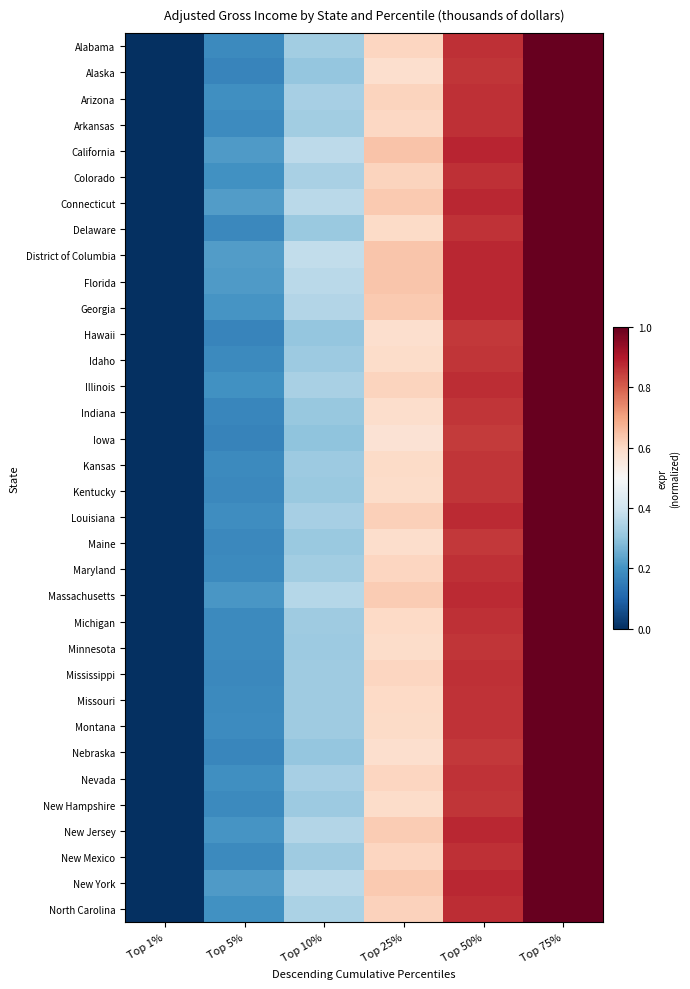

Reading left to right, list all the values displayed in this chart.

Alabama: Top 1%=0.0	Top 5%=0.2	Top 10%=0.3	Top 25%=0.6	Top 50%=0.9	Top 75%=1.0
Alaska: Top 1%=0.0	Top 5%=0.2	Top 10%=0.3	Top 25%=0.6	Top 50%=0.9	Top 75%=1.0
Arizona: Top 1%=0.0	Top 5%=0.2	Top 10%=0.3	Top 25%=0.6	Top 50%=0.9	Top 75%=1.0
Arkansas: Top 1%=0.0	Top 5%=0.2	Top 10%=0.3	Top 25%=0.6	Top 50%=0.9	Top 75%=1.0
California: Top 1%=0.0	Top 5%=0.2	Top 10%=0.4	Top 25%=0.6	Top 50%=0.9	Top 75%=1.0
Colorado: Top 1%=0.0	Top 5%=0.2	Top 10%=0.3	Top 25%=0.6	Top 50%=0.9	Top 75%=1.0
Connecticut: Top 1%=0.0	Top 5%=0.2	Top 10%=0.4	Top 25%=0.6	Top 50%=0.9	Top 75%=1.0
Delaware: Top 1%=0.0	Top 5%=0.2	Top 10%=0.3	Top 25%=0.6	Top 50%=0.9	Top 75%=1.0
District of Columbia: Top 1%=0.0	Top 5%=0.2	Top 10%=0.4	Top 25%=0.6	Top 50%=0.9	Top 75%=1.0
Florida: Top 1%=0.0	Top 5%=0.2	Top 10%=0.4	Top 25%=0.6	Top 50%=0.9	Top 75%=1.0
Georgia: Top 1%=0.0	Top 5%=0.2	Top 10%=0.4	Top 25%=0.6	Top 50%=0.9	Top 75%=1.0
Hawaii: Top 1%=0.0	Top 5%=0.2	Top 10%=0.3	Top 25%=0.6	Top 50%=0.9	Top 75%=1.0
Idaho: Top 1%=0.0	Top 5%=0.2	Top 10%=0.3	Top 25%=0.6	Top 50%=0.9	Top 75%=1.0
Illinois: Top 1%=0.0	Top 5%=0.2	Top 10%=0.3	Top 25%=0.6	Top 50%=0.9	Top 75%=1.0
Indiana: Top 1%=0.0	Top 5%=0.2	Top 10%=0.3	Top 25%=0.6	Top 50%=0.9	Top 75%=1.0
Iowa: Top 1%=0.0	Top 5%=0.2	Top 10%=0.3	Top 25%=0.6	Top 50%=0.8	Top 75%=1.0
Kansas: Top 1%=0.0	Top 5%=0.2	Top 10%=0.3	Top 25%=0.6	Top 50%=0.9	Top 75%=1.0
Kentucky: Top 1%=0.0	Top 5%=0.2	Top 10%=0.3	Top 25%=0.6	Top 50%=0.9	Top 75%=1.0
Louisiana: Top 1%=0.0	Top 5%=0.2	Top 10%=0.3	Top 25%=0.6	Top 50%=0.9	Top 75%=1.0
Maine: Top 1%=0.0	Top 5%=0.2	Top 10%=0.3	Top 25%=0.6	Top 50%=0.9	Top 75%=1.0
Maryland: Top 1%=0.0	Top 5%=0.2	Top 10%=0.3	Top 25%=0.6	Top 50%=0.9	Top 75%=1.0
Massachusetts: Top 1%=0.0	Top 5%=0.2	Top 10%=0.4	Top 25%=0.6	Top 50%=0.9	Top 75%=1.0
Michigan: Top 1%=0.0	Top 5%=0.2	Top 10%=0.3	Top 25%=0.6	Top 50%=0.9	Top 75%=1.0
Minnesota: Top 1%=0.0	Top 5%=0.2	Top 10%=0.3	Top 25%=0.6	Top 50%=0.9	Top 75%=1.0
Mississippi: Top 1%=0.0	Top 5%=0.2	Top 10%=0.3	Top 25%=0.6	Top 50%=0.9	Top 75%=1.0
Missouri: Top 1%=0.0	Top 5%=0.2	Top 10%=0.3	Top 25%=0.6	Top 50%=0.9	Top 75%=1.0
Montana: Top 1%=0.0	Top 5%=0.2	Top 10%=0.3	Top 25%=0.6	Top 50%=0.9	Top 75%=1.0
Nebraska: Top 1%=0.0	Top 5%=0.2	Top 10%=0.3	Top 25%=0.6	Top 50%=0.9	Top 75%=1.0
Nevada: Top 1%=0.0	Top 5%=0.2	Top 10%=0.3	Top 25%=0.6	Top 50%=0.9	Top 75%=1.0
New Hampshire: Top 1%=0.0	Top 5%=0.2	Top 10%=0.3	Top 25%=0.6	Top 50%=0.9	Top 75%=1.0
New Jersey: Top 1%=0.0	Top 5%=0.2	Top 10%=0.4	Top 25%=0.6	Top 50%=0.9	Top 75%=1.0
New Mexico: Top 1%=0.0	Top 5%=0.2	Top 10%=0.3	Top 25%=0.6	Top 50%=0.9	Top 75%=1.0
New York: Top 1%=0.0	Top 5%=0.2	Top 10%=0.4	Top 25%=0.6	Top 50%=0.9	Top 75%=1.0
North Carolina: Top 1%=0.0	Top 5%=0.2	Top 10%=0.3	Top 25%=0.6	Top 50%=0.9	Top 75%=1.0